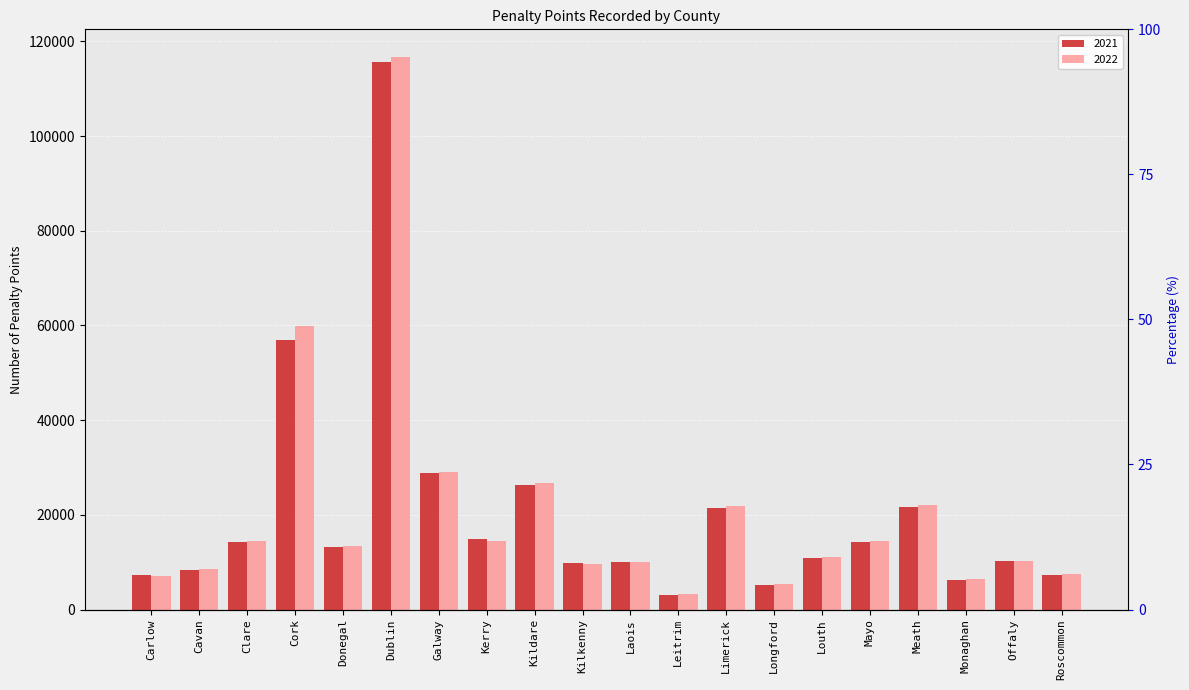

What is the sum of the 2021 values at Dublin and Kilkenny?

125484